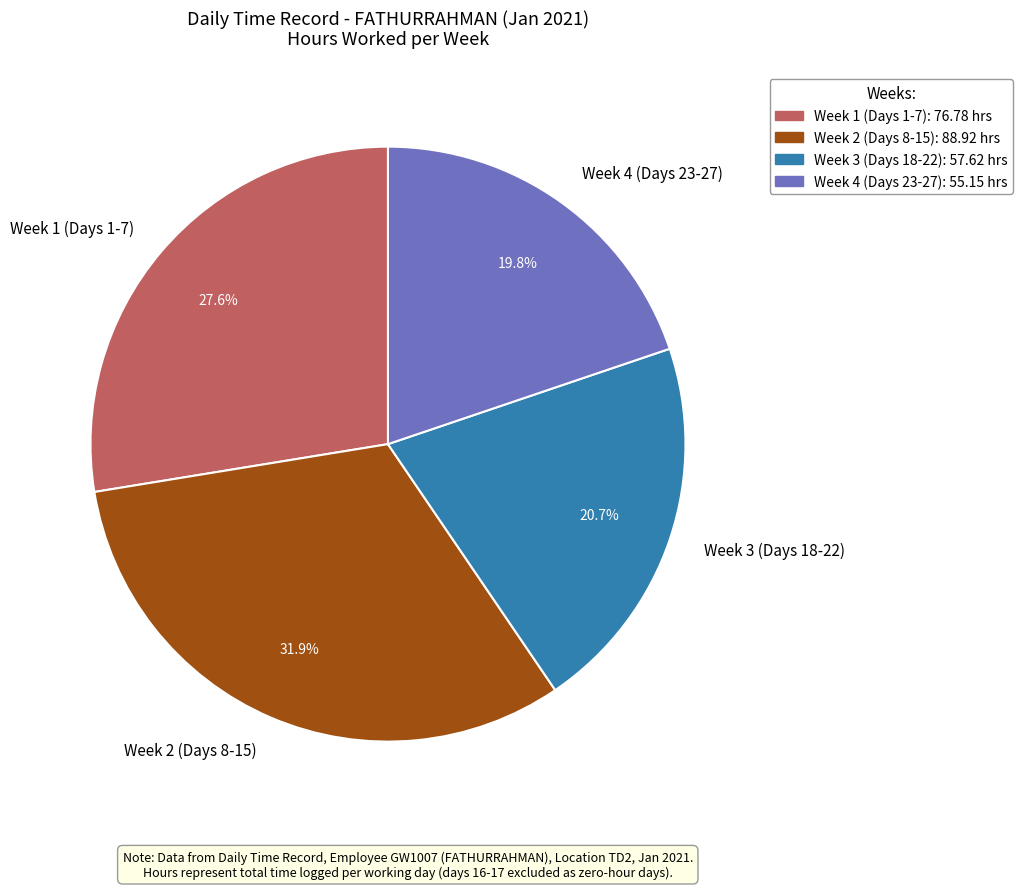

Combined, what portion of the pie is Week 3 (Days 18-22) and Week 4 (Days 23-27)?

40.5%